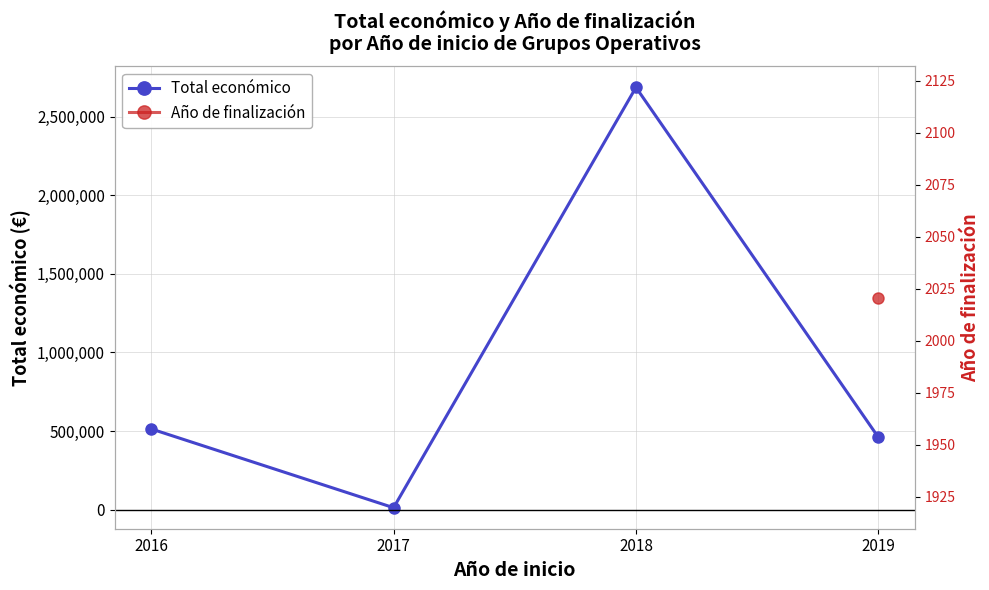

List the series in order of their peak value, highest first.

Total económico, Año de finalización